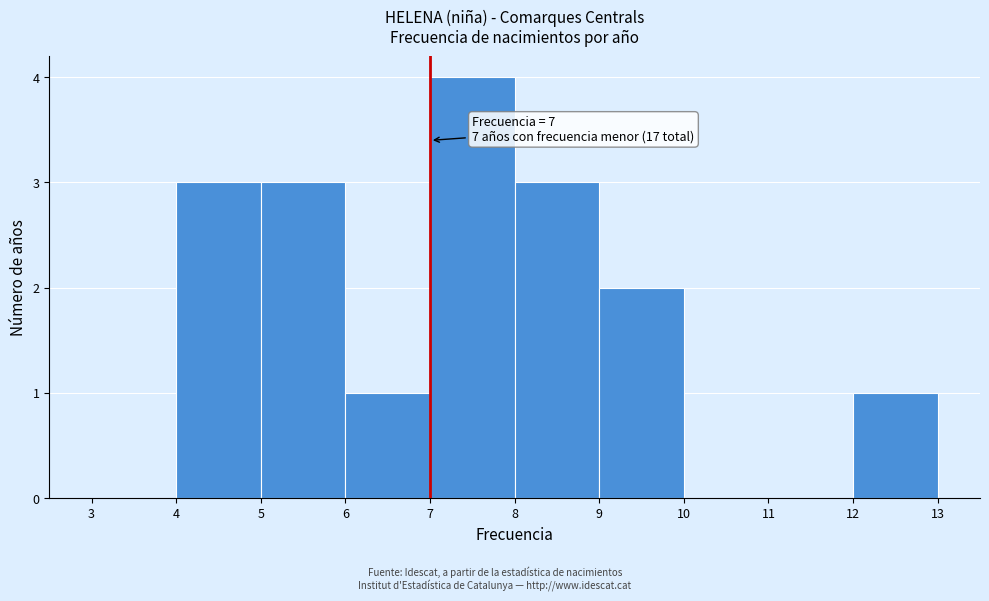

Which range on the x-axis has the tallest bar?

7 to 8